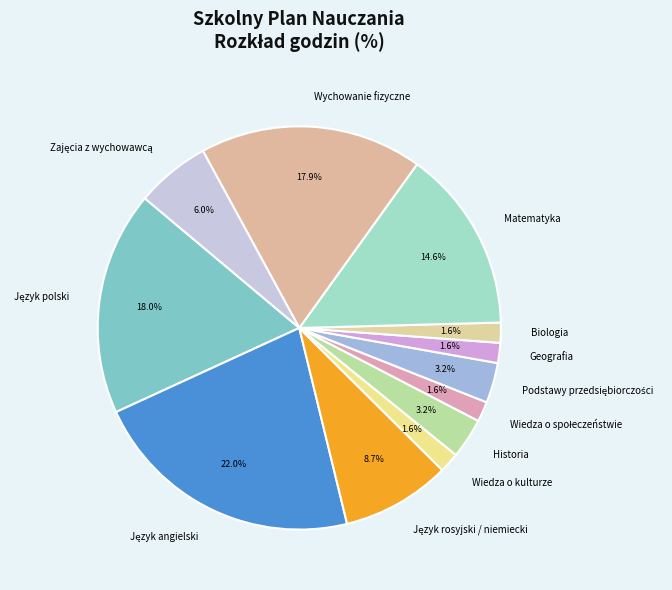

Is there any slice that represents more than half of the pie?

No